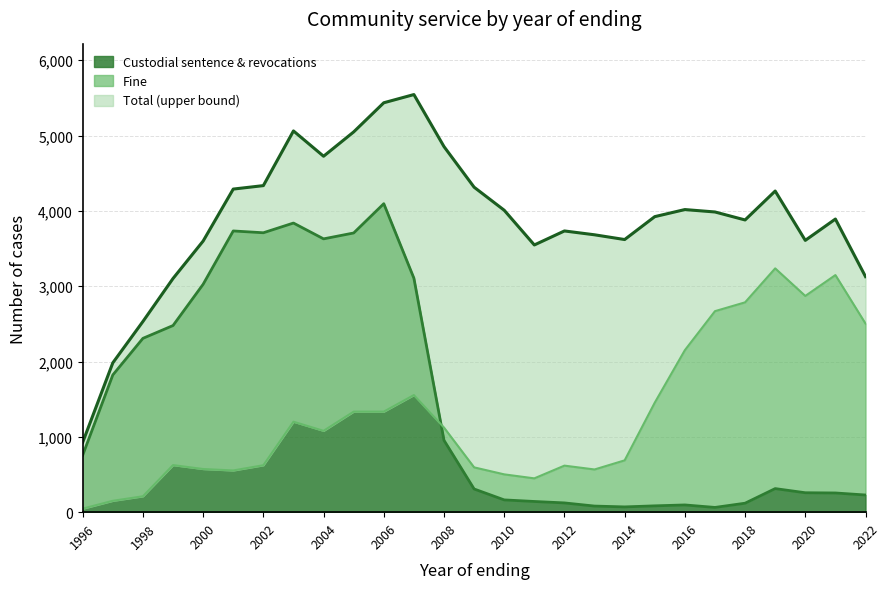

Is it true that Custodial sentence & revocations equals 107 at 2017?

False